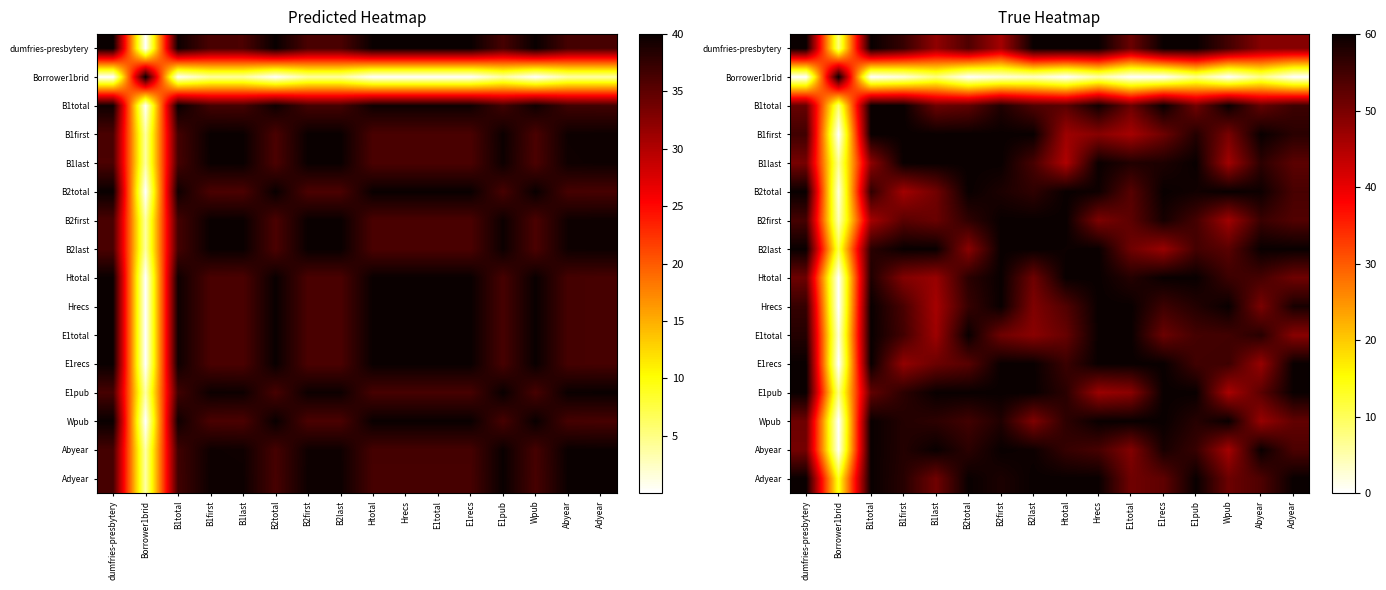

Which series has the widest spread of values?

Borrower1brid